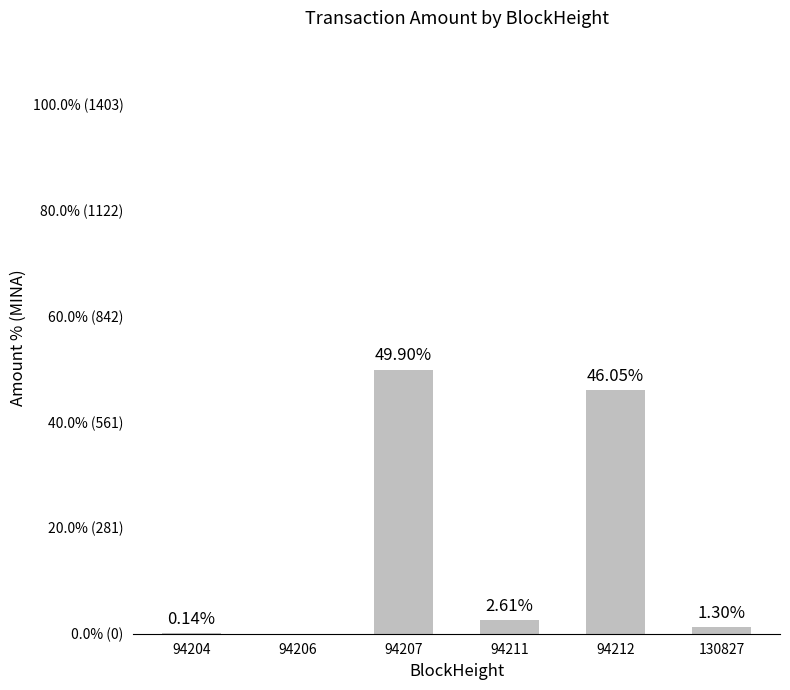

List the labels in order of value, smallest first.

94206, 94204, 130827, 94211, 94212, 94207